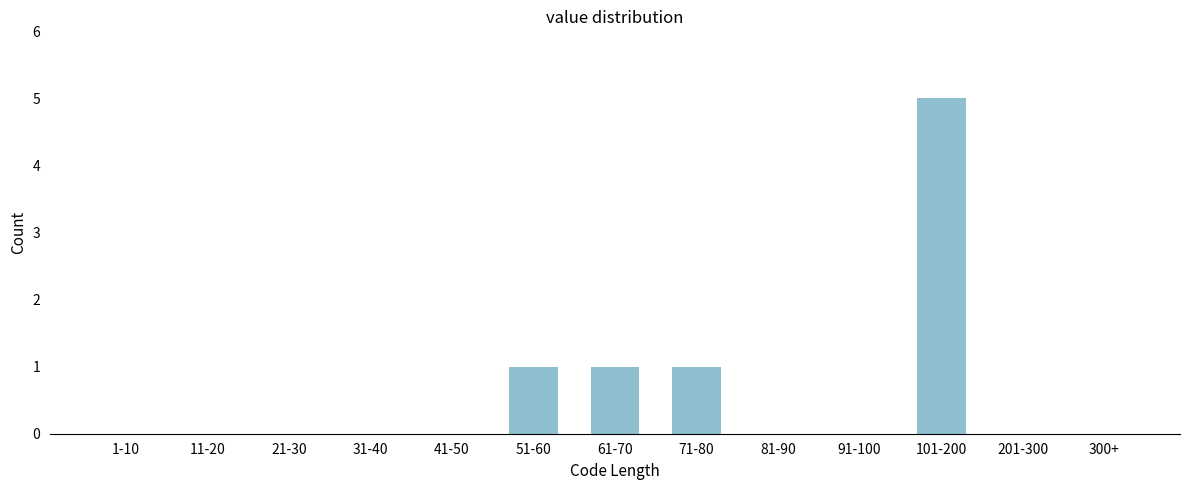

Reading left to right, list all the values displayed in this chart.

1-10=0	11-20=0	21-30=0	31-40=0	41-50=0	51-60=1	61-70=1	71-80=1	81-90=0	91-100=0	101-200=5	201-300=0	300+=0